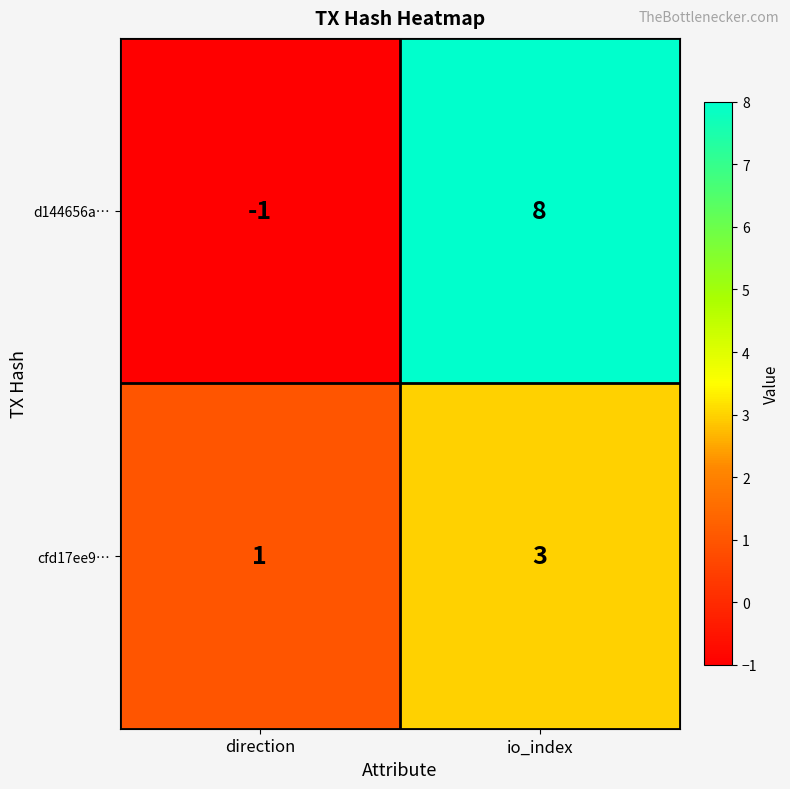

At io_index, list the series in order from largest to smallest.

d144656a…, cfd17ee9…